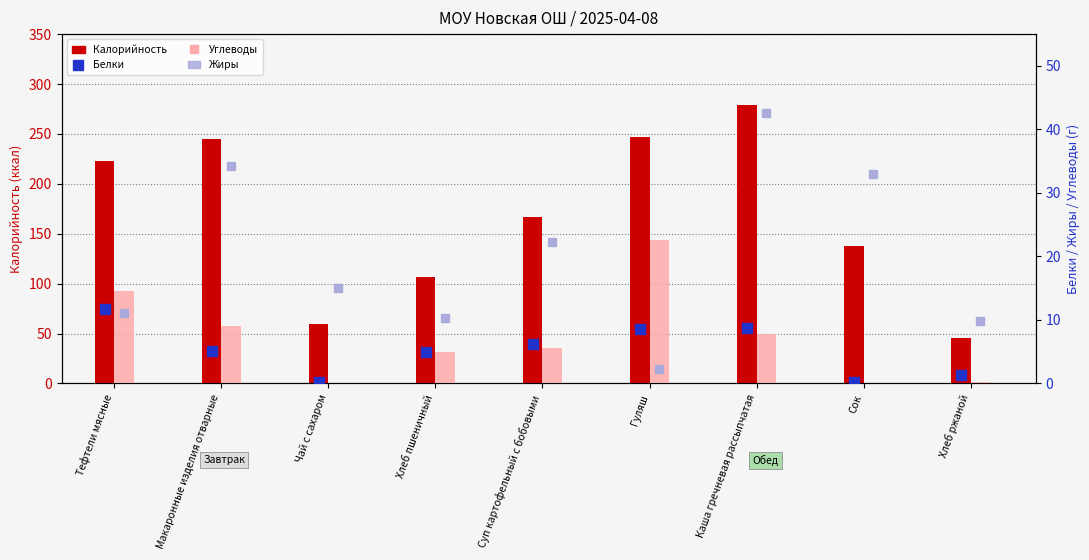

True or false: Калорийность has a value of 116.1 at Тефтели мясные.

False